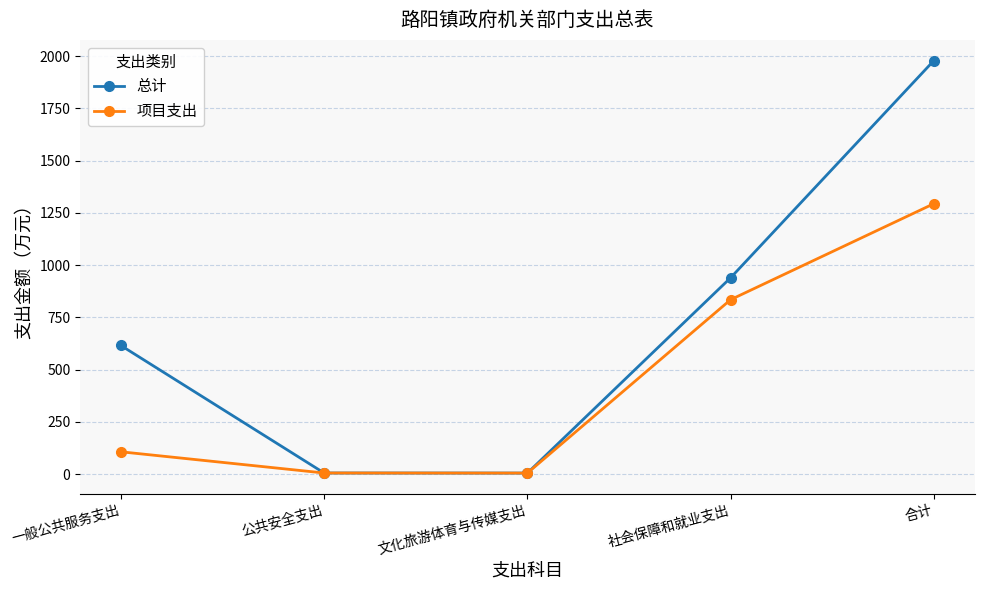

Where is 项目支出 nearest to the value 649?

社会保障和就业支出